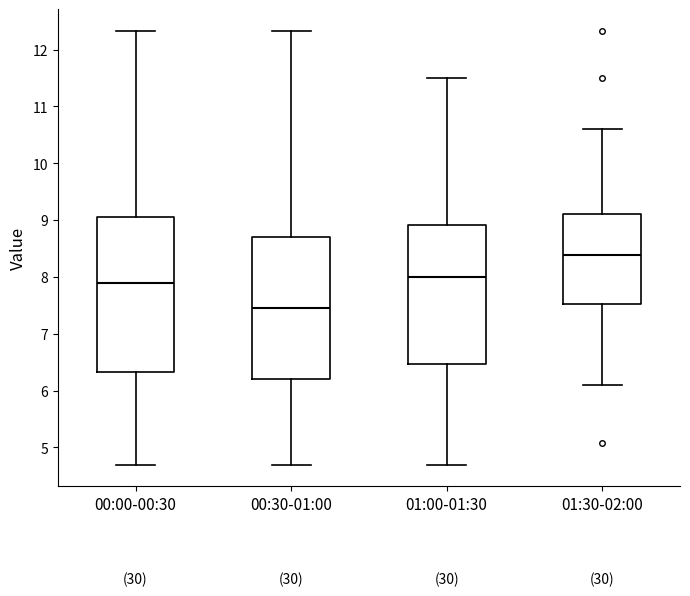

Comparing the boxes themselves (not the whiskers), which one is the tallest?

00:00-00:30